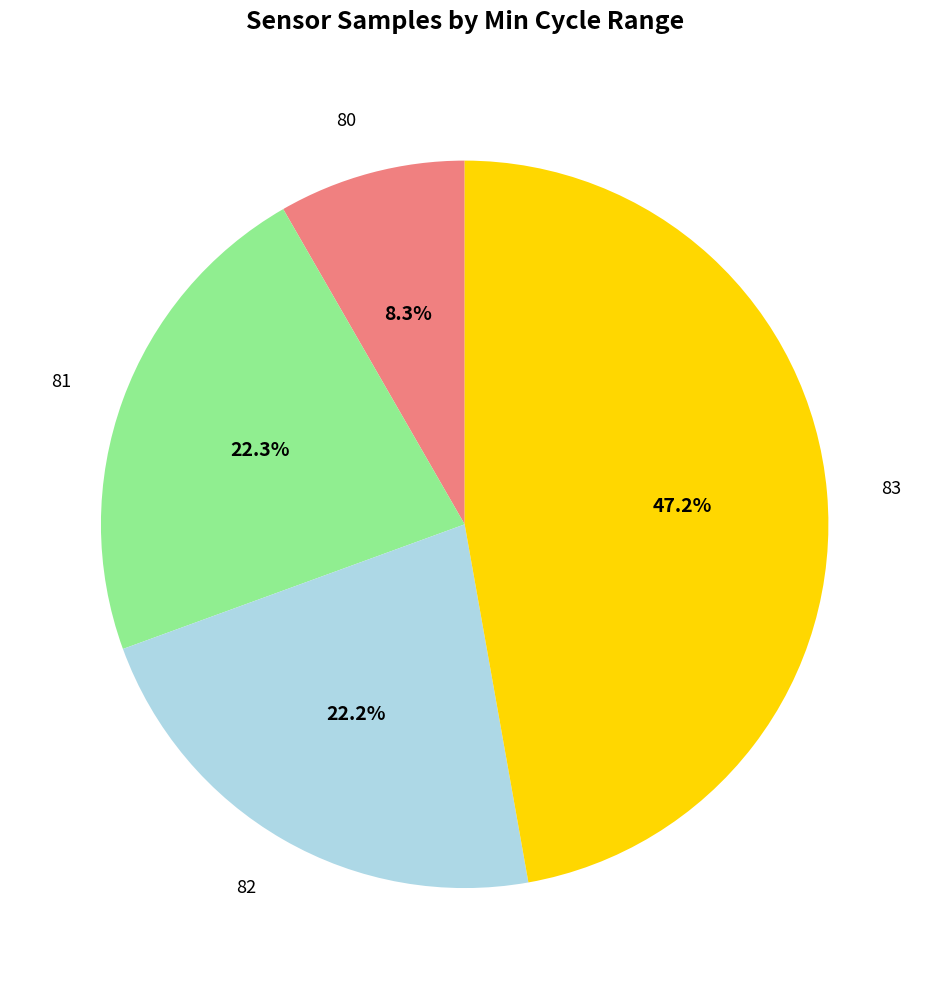

Is there any slice that represents more than half of the pie?

No